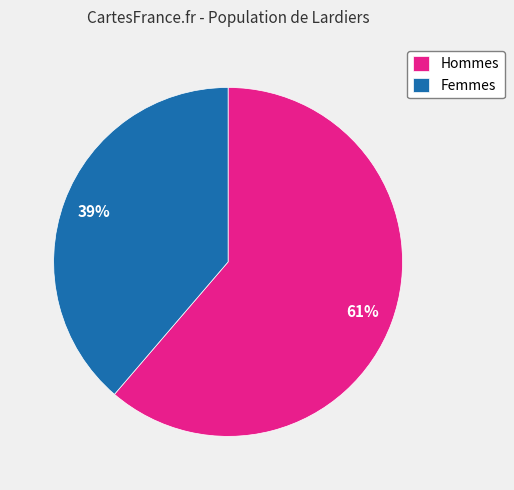

Approximately how many times larger is the value at Femmes compared to Hommes?

0.6